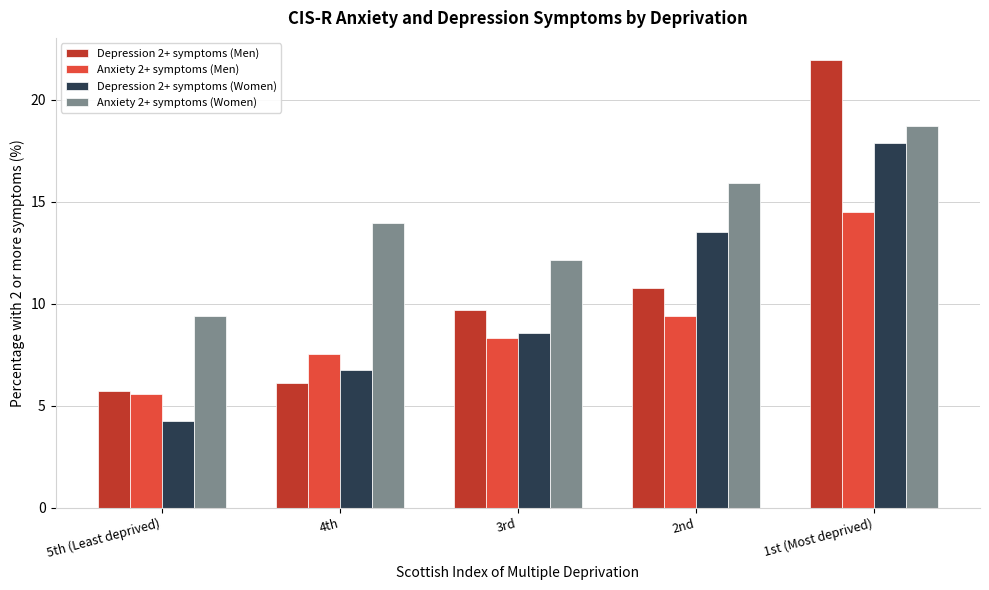

Reading left to right, what are all the values shown in this chart?

Depression 2+ symptoms (Men): 5.7	6.1	9.7	10.8	21.9
Anxiety 2+ symptoms (Men): 5.6	7.5	8.3	9.4	14.5
Depression 2+ symptoms (Women): 4.2	6.7	8.6	13.5	17.8
Anxiety 2+ symptoms (Women): 9.4	13.9	12.1	15.9	18.7